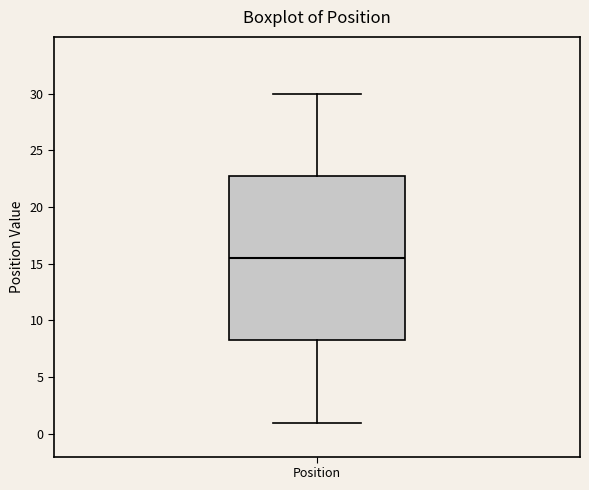

Read this box plot against the y-axis: the position of the median line, the range covered by the box, and the ends of both whiskers. The values are not printed on the chart, so give them approximately, as read against the axis.

median 15.5, box 8.5 to 23.0, whiskers 1.0 to 30.0